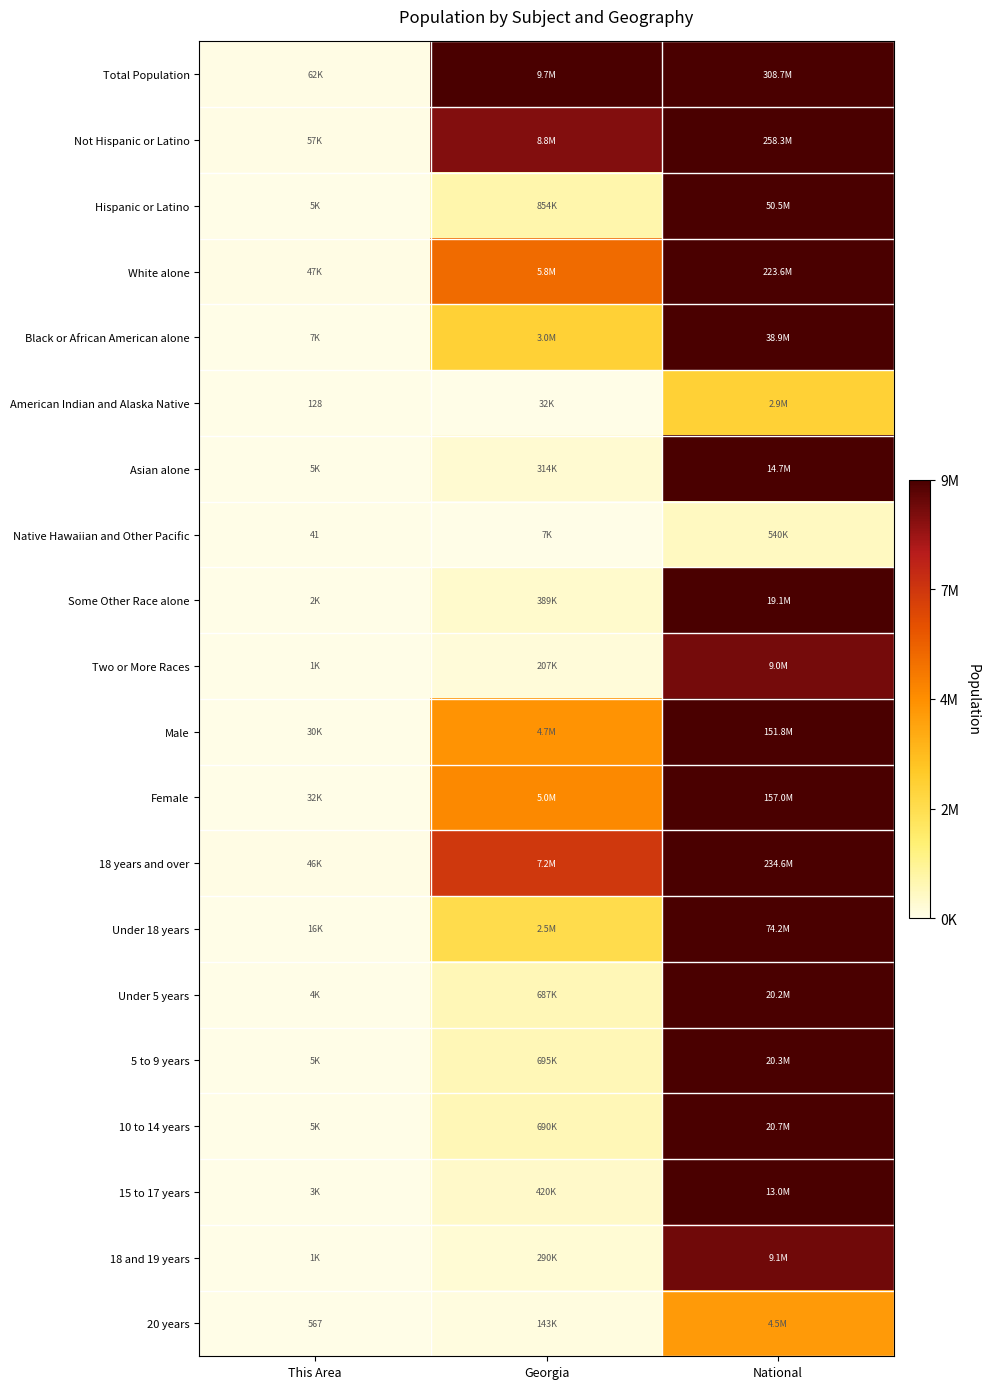

At which label does Black or African American alone first exceed 2950435?

National